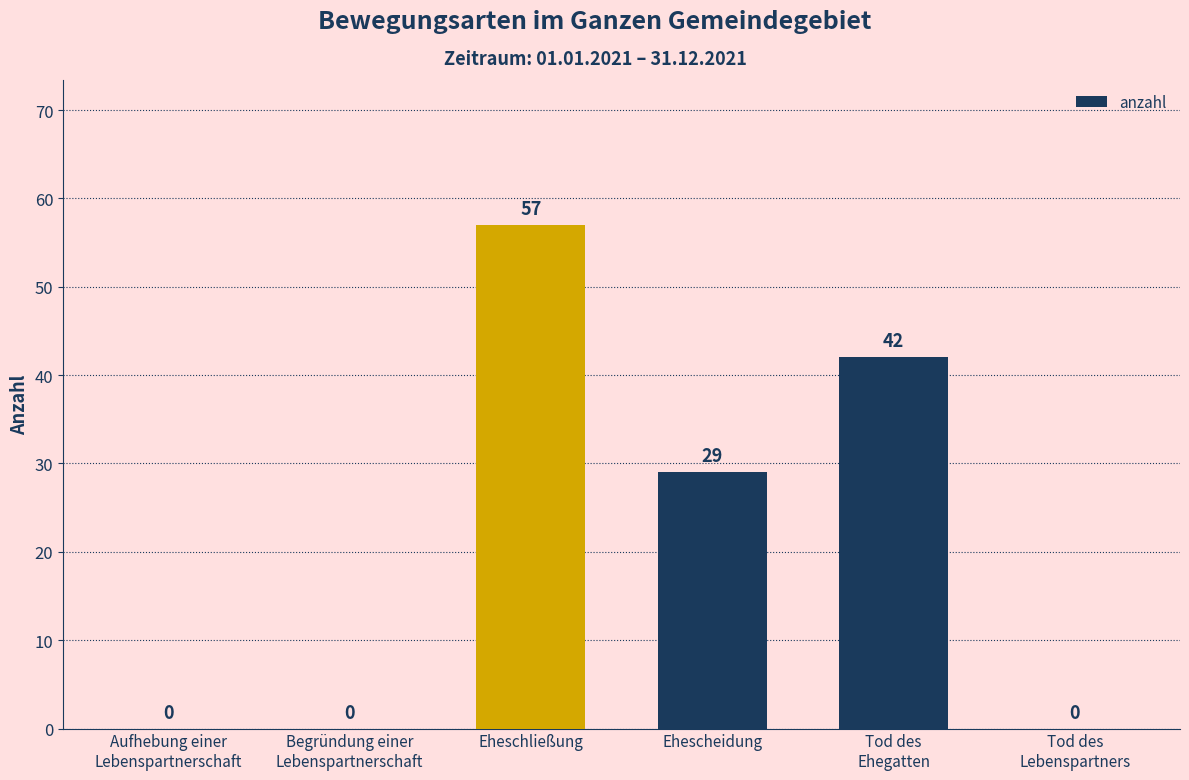

What is the sum of all values?

128